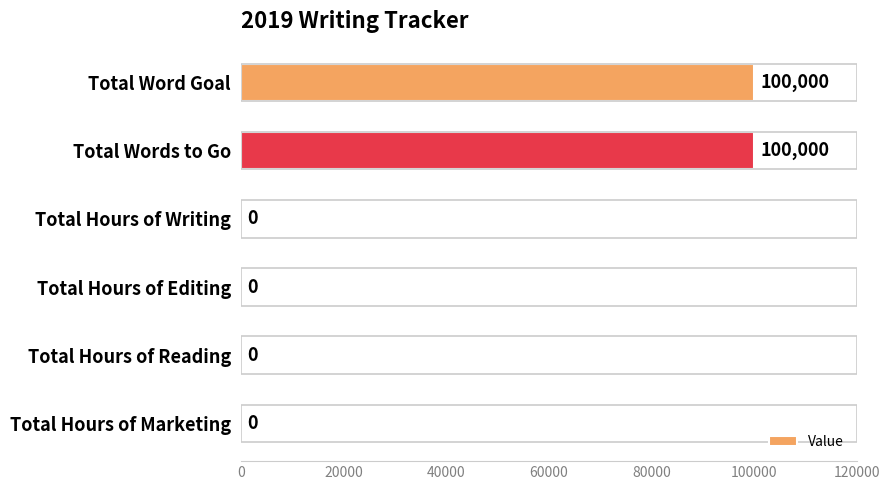

What is the greatest value displayed?

100000